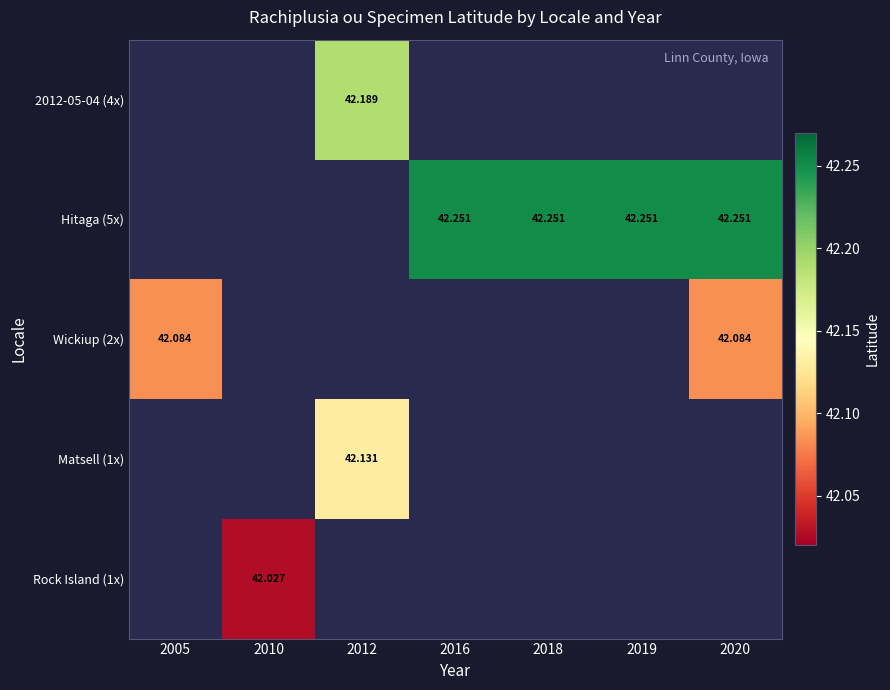

Count the number of data series in this chart.

5